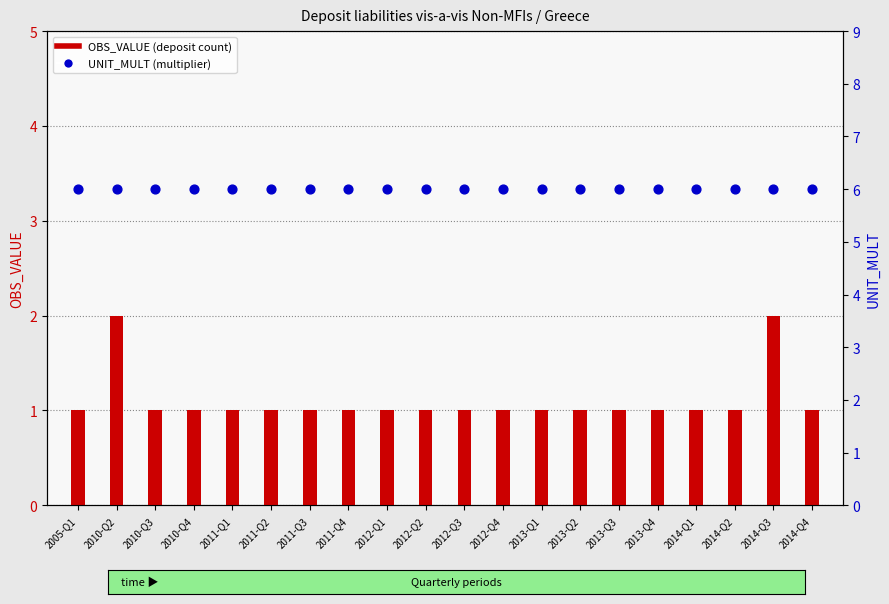

Which series has the largest total across all categories?

UNIT_MULT